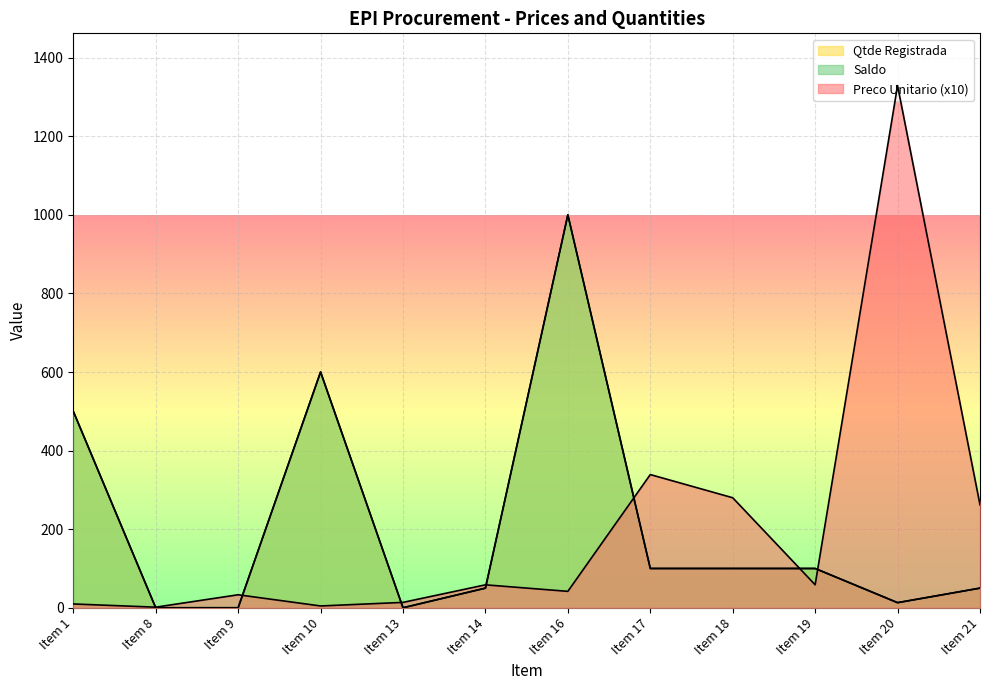

In Saldo, how many points are higher than both neighbors (excluding endpoints)?

2